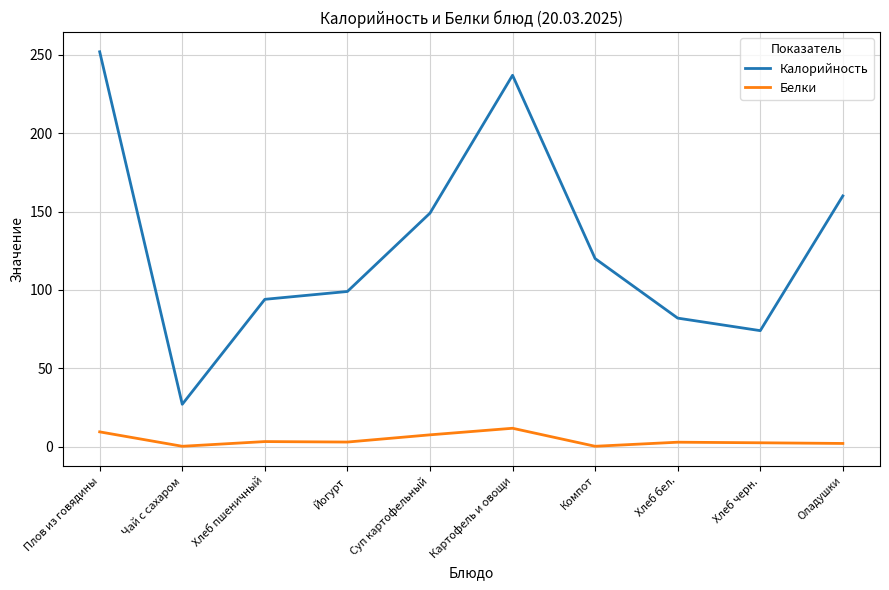

What is the average value of the Белки series?

4.2